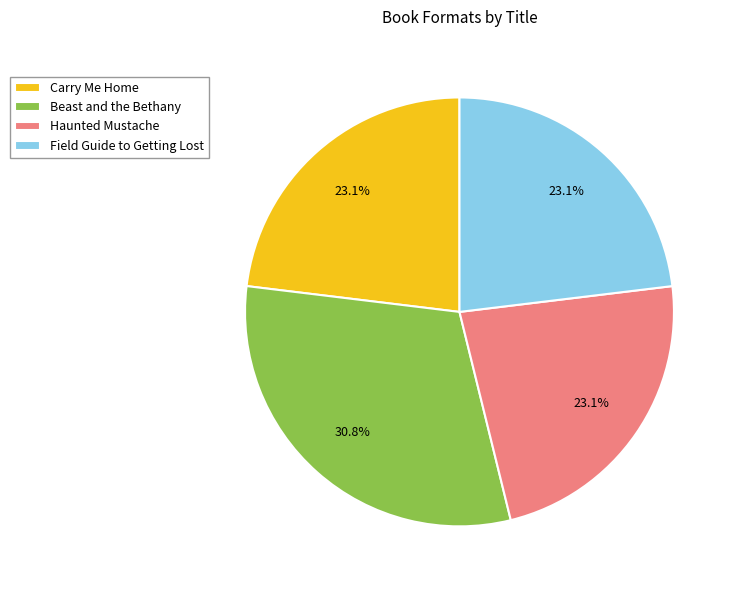

To the nearest percent, what is the difference between the largest and smallest slice percentages?

8%